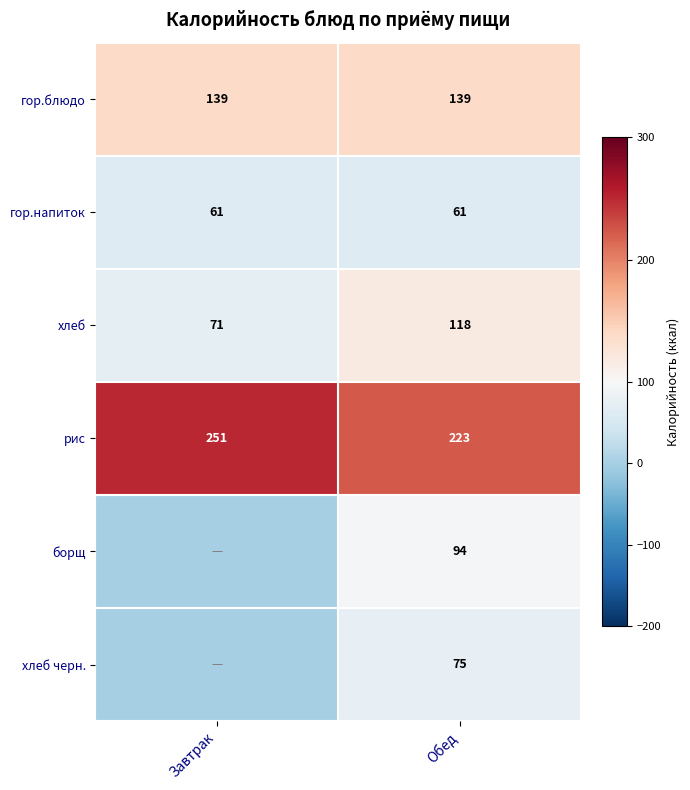

True or false: борщ has a value of 94 at Обед.

True